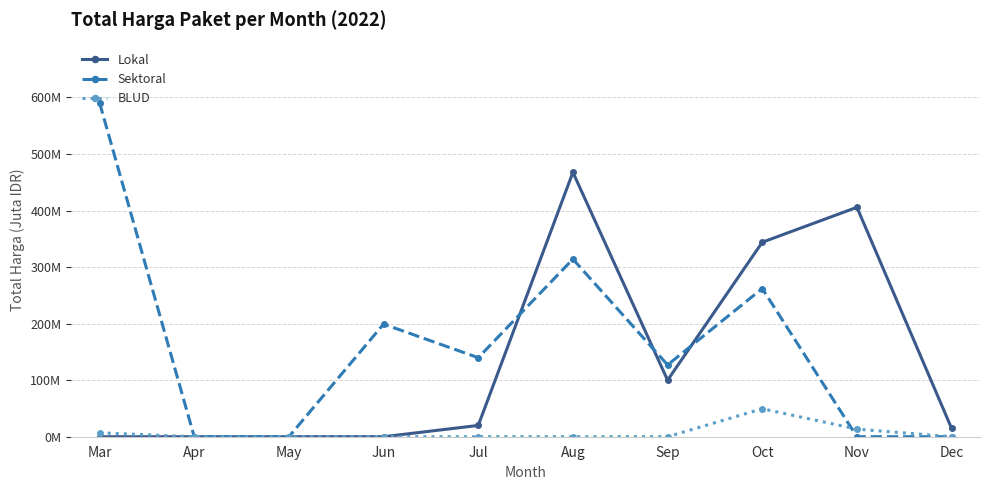

Between Dec and May, which is larger?

Dec